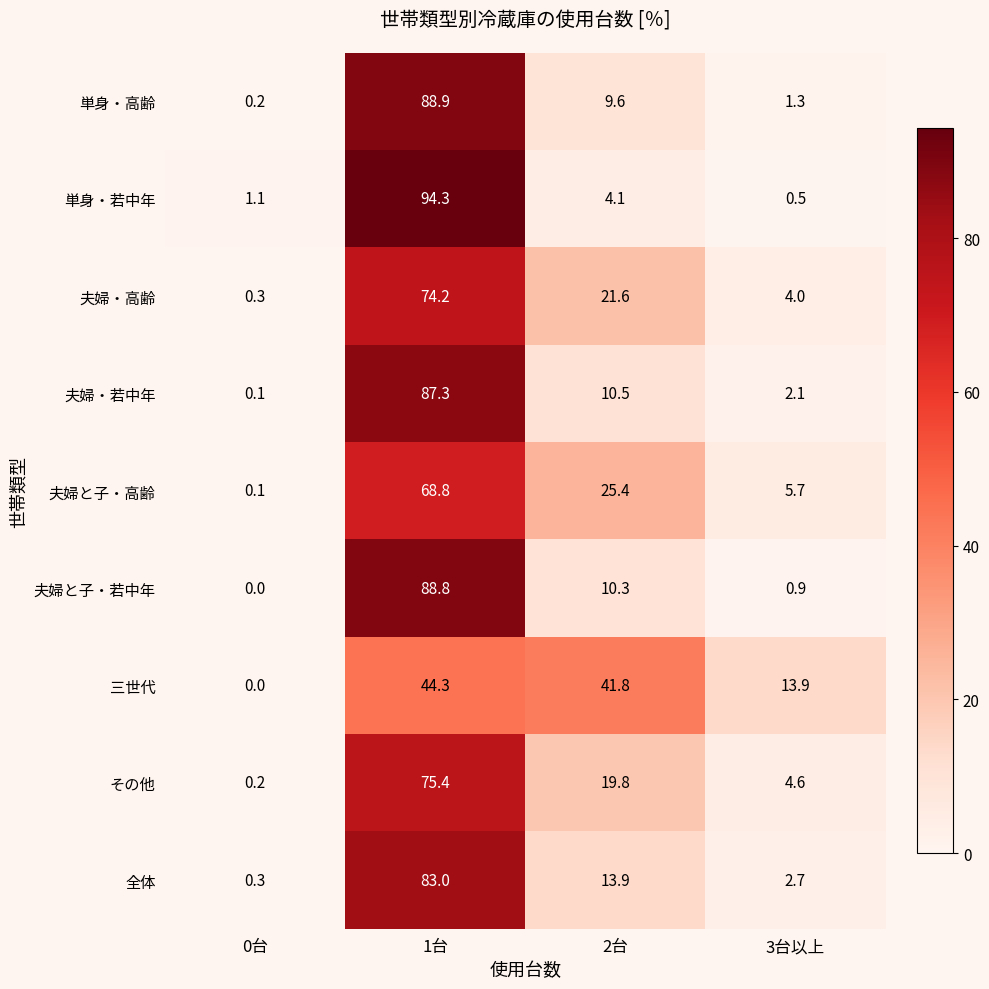

What is the sum of the 夫婦・若中年 values at 0台 and 1台?

87.4